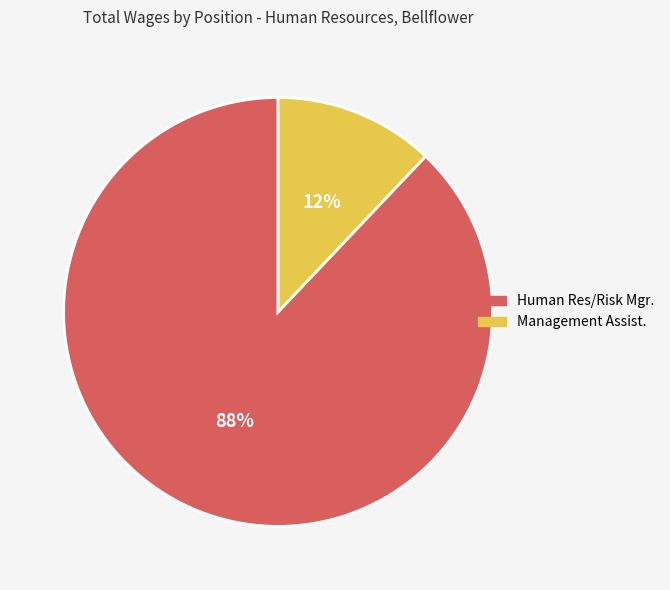

To the nearest percent, what portion does Management Assist. represent?

12%